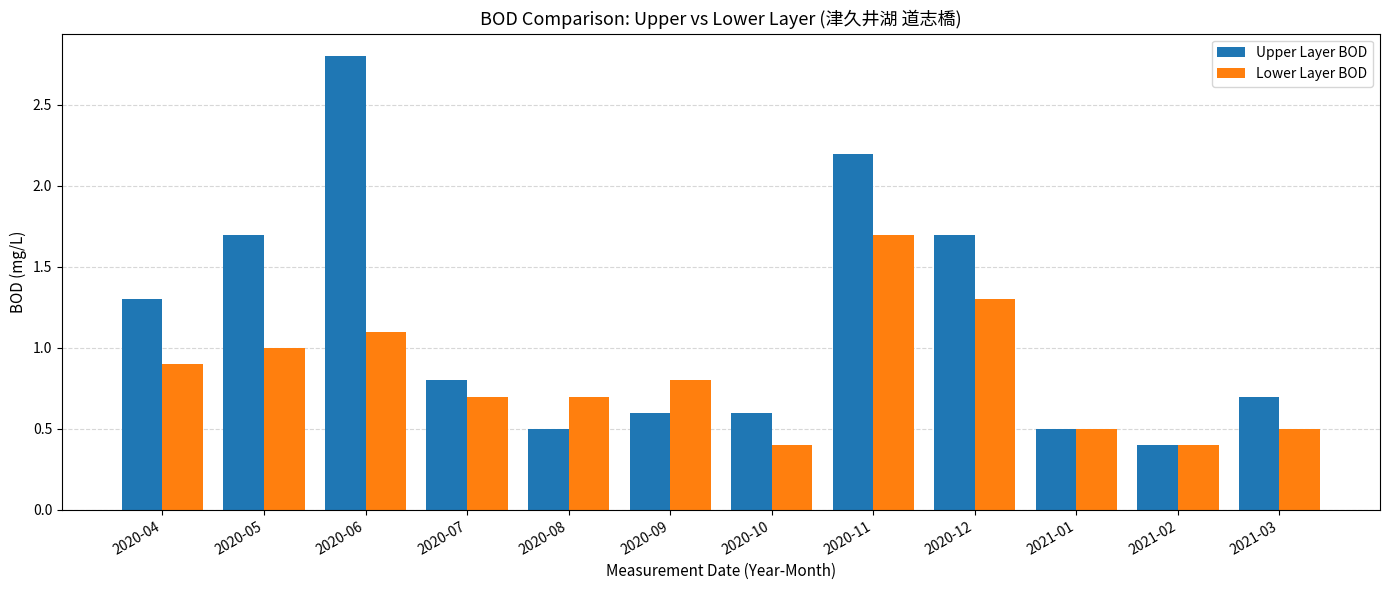

Count the number of categories in the chart.

12